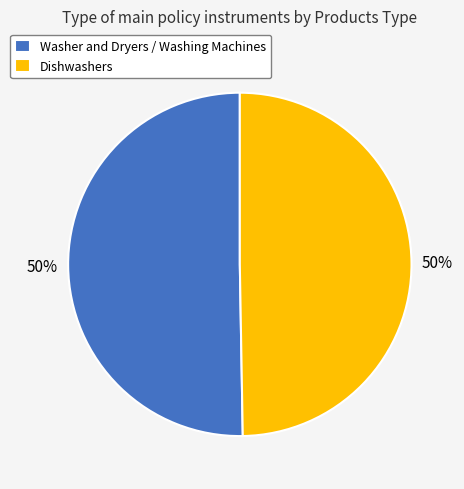

The Washer and Dryers / Washing Machines slice represents 50% of the pie. True or false?

True